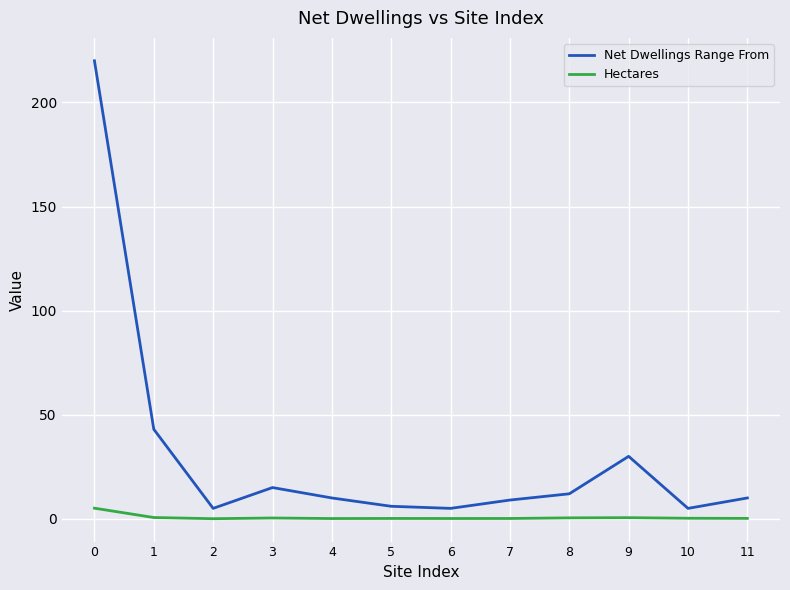

What is the greatest value displayed?

220.0